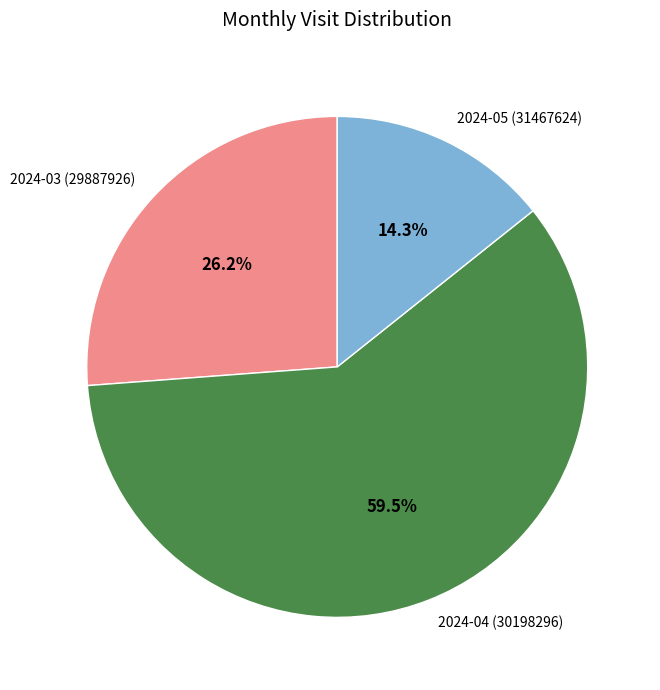

The 2024-05 (31467624) slice represents 14% of the pie. True or false?

True